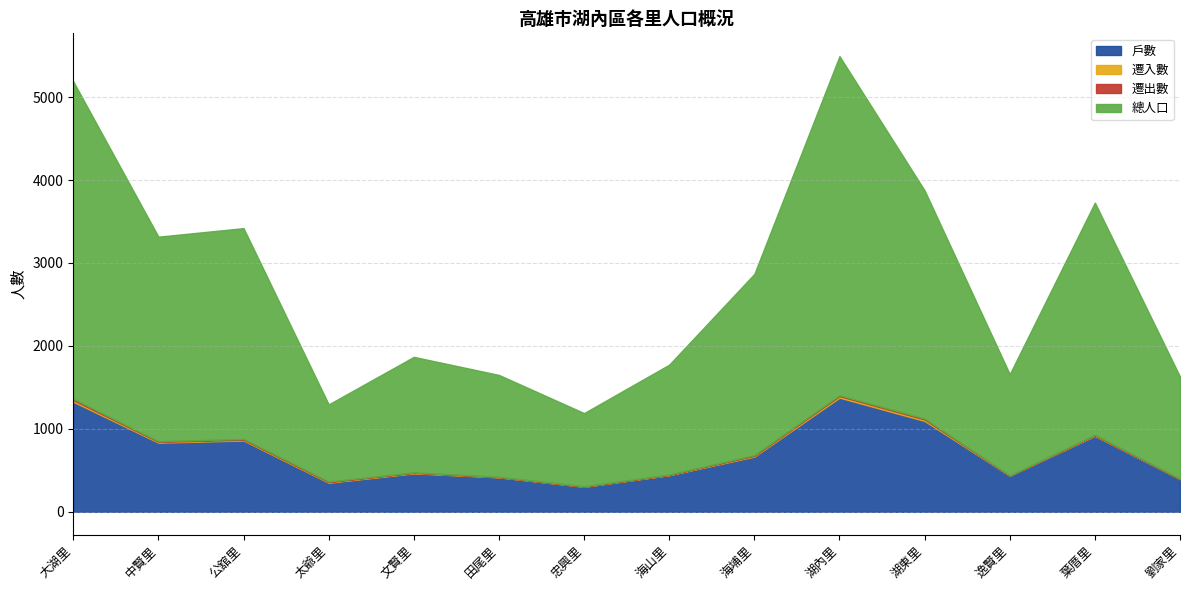

At how many categories does at least one series exceed 450?

14